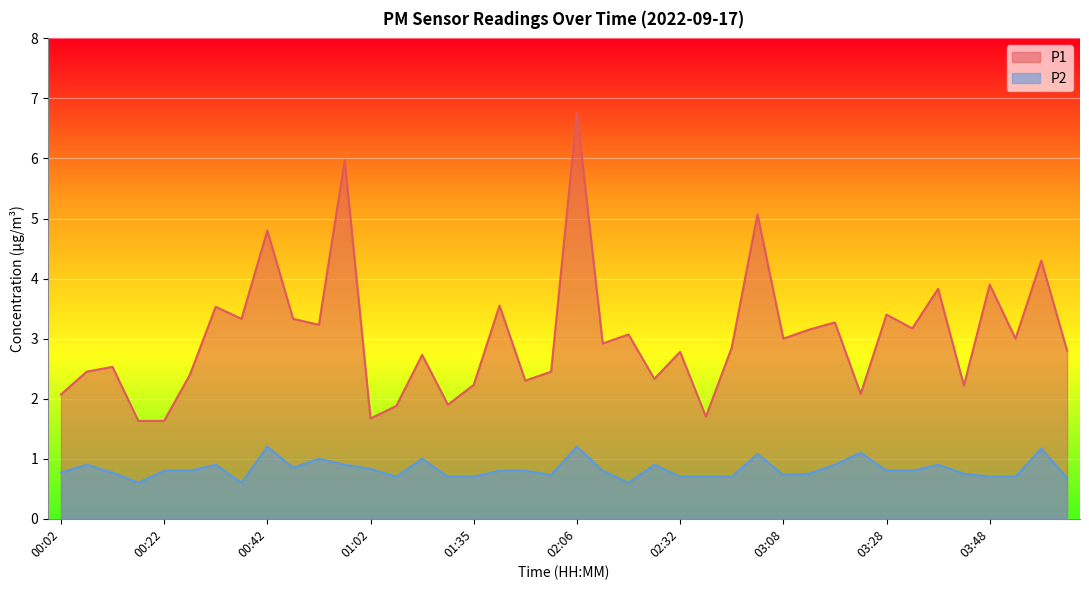

Reading left to right, list all the values displayed in this chart.

P1: 2.1	2.5	2.5	1.6	1.6	2.4	3.5	3.3	4.8	3.3	3.2	6.0	1.7	1.9	2.7	1.9	2.2	3.5	2.3	2.5	6.8	2.9	3.1	2.3	2.8	1.7	2.9	5.1	3.0	3.1	3.3	2.1	3.4	3.2	3.8	2.2	3.9	3.0	4.3	2.8
P2: 0.8	0.9	0.8	0.6	0.8	0.8	0.9	0.6	1.2	0.8	1.0	0.9	0.8	0.7	1.0	0.7	0.7	0.8	0.8	0.7	1.2	0.8	0.6	0.9	0.7	0.7	0.7	1.1	0.7	0.8	0.9	1.1	0.8	0.8	0.9	0.8	0.7	0.7	1.2	0.7